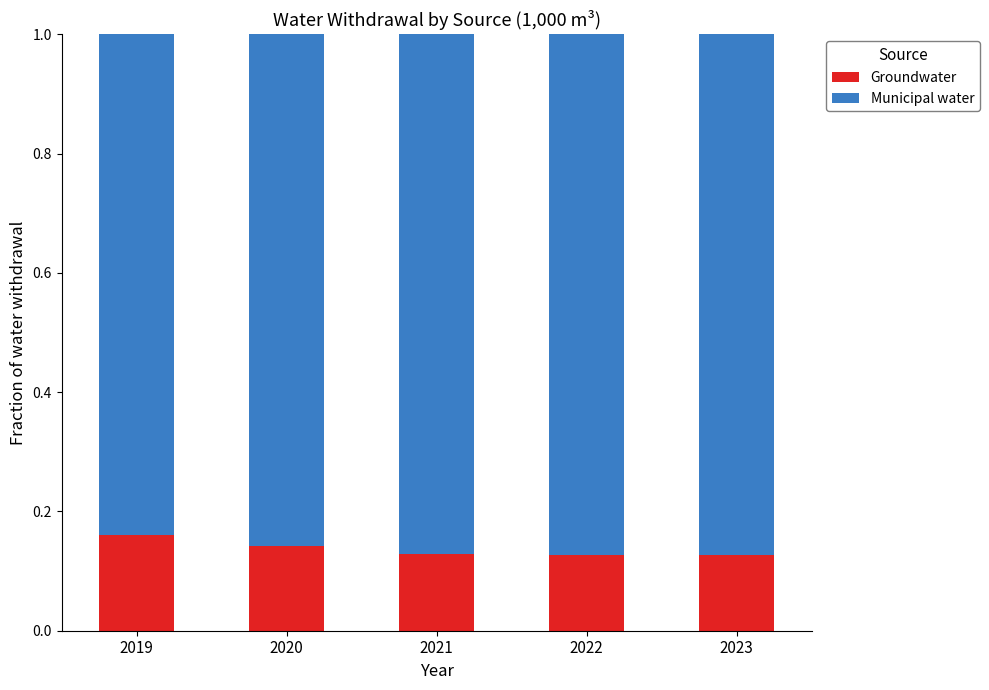

Are the bars grouped side by side (vs. stacked)?

No